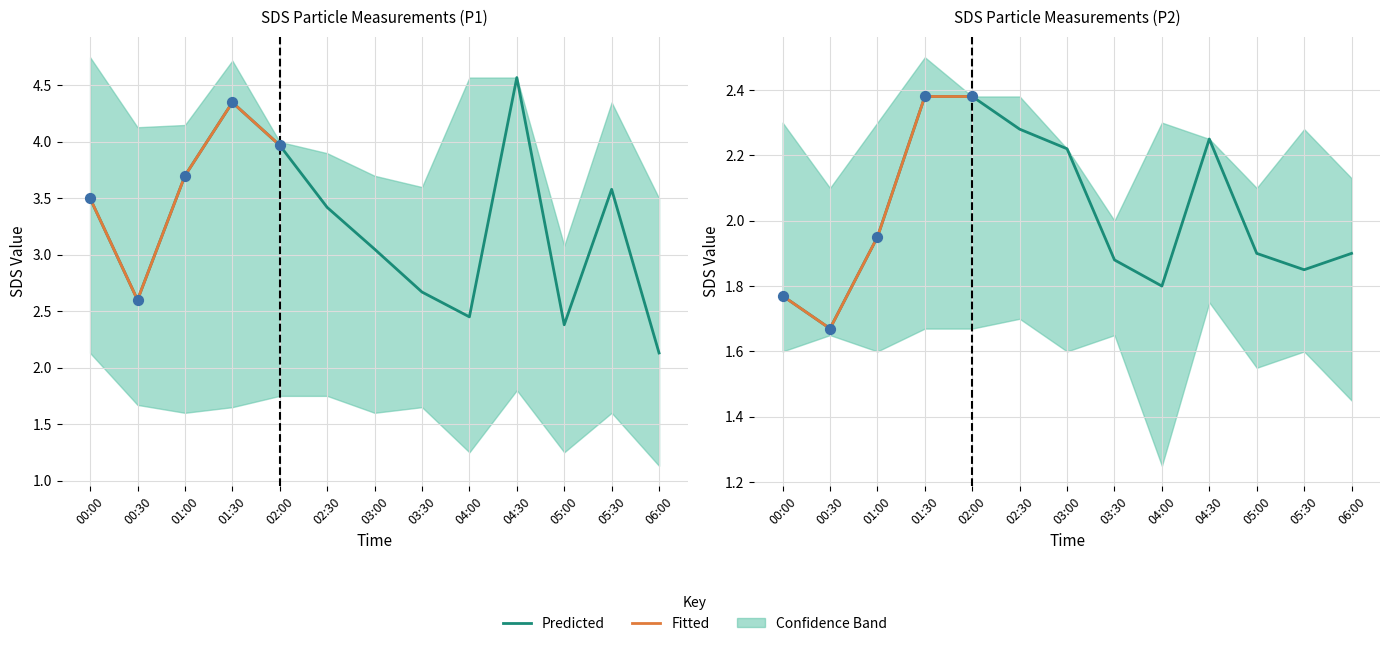

Which series has the widest spread of Y values?

SDS_P1